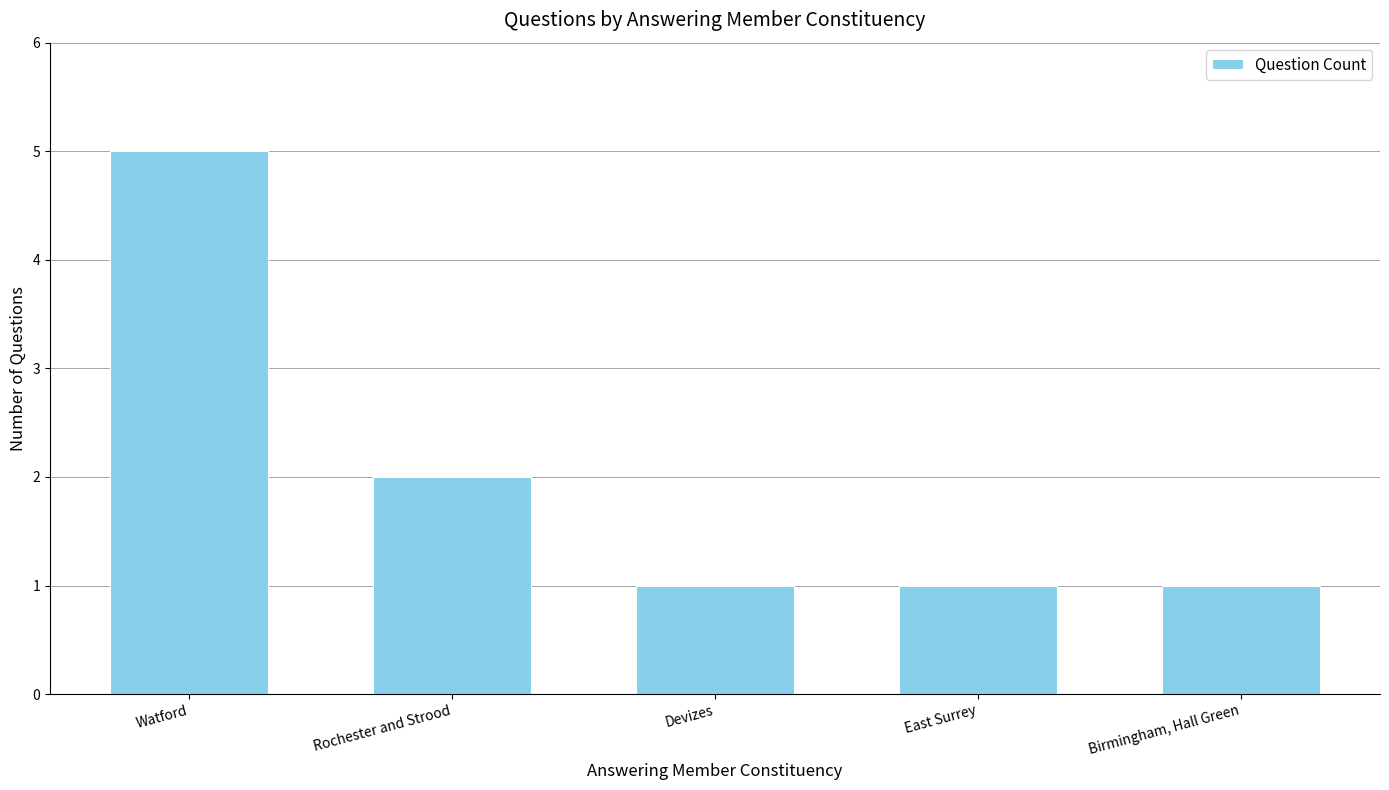

The chart shows a value of 1 at East Surrey. True or false?

True